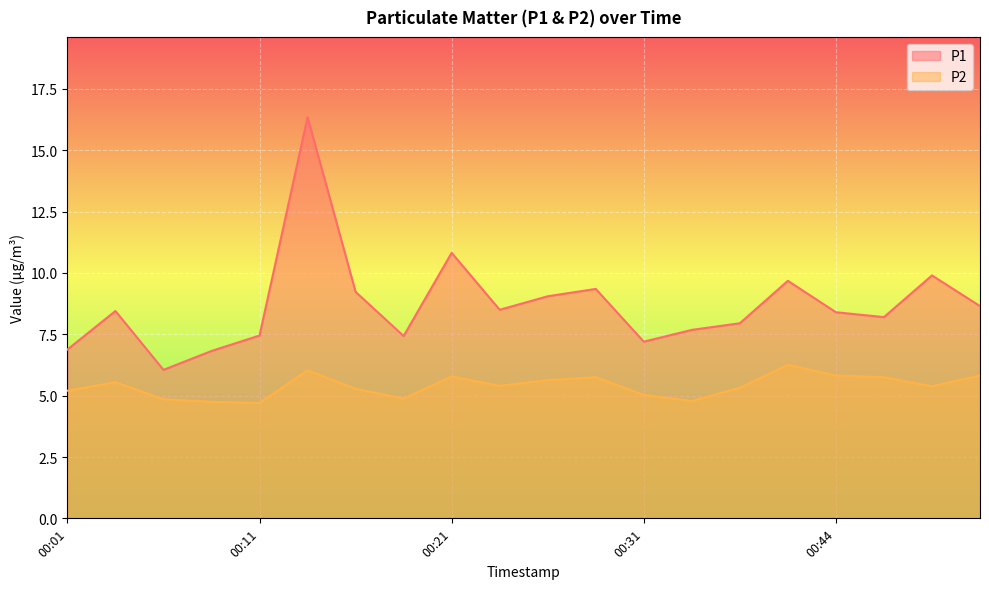

Is the value of P1 at 00:51 greater than the value of P2 at 00:09?

Yes